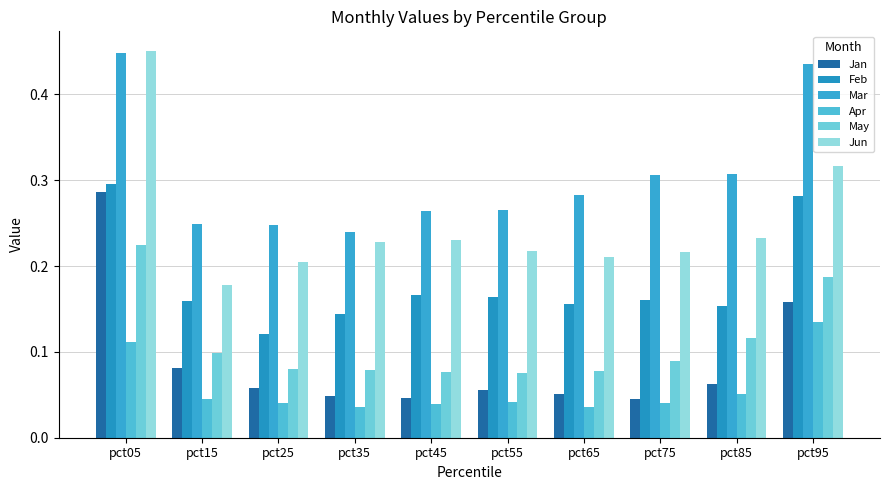

At which category does the chart reach its peak across all series?

pct05